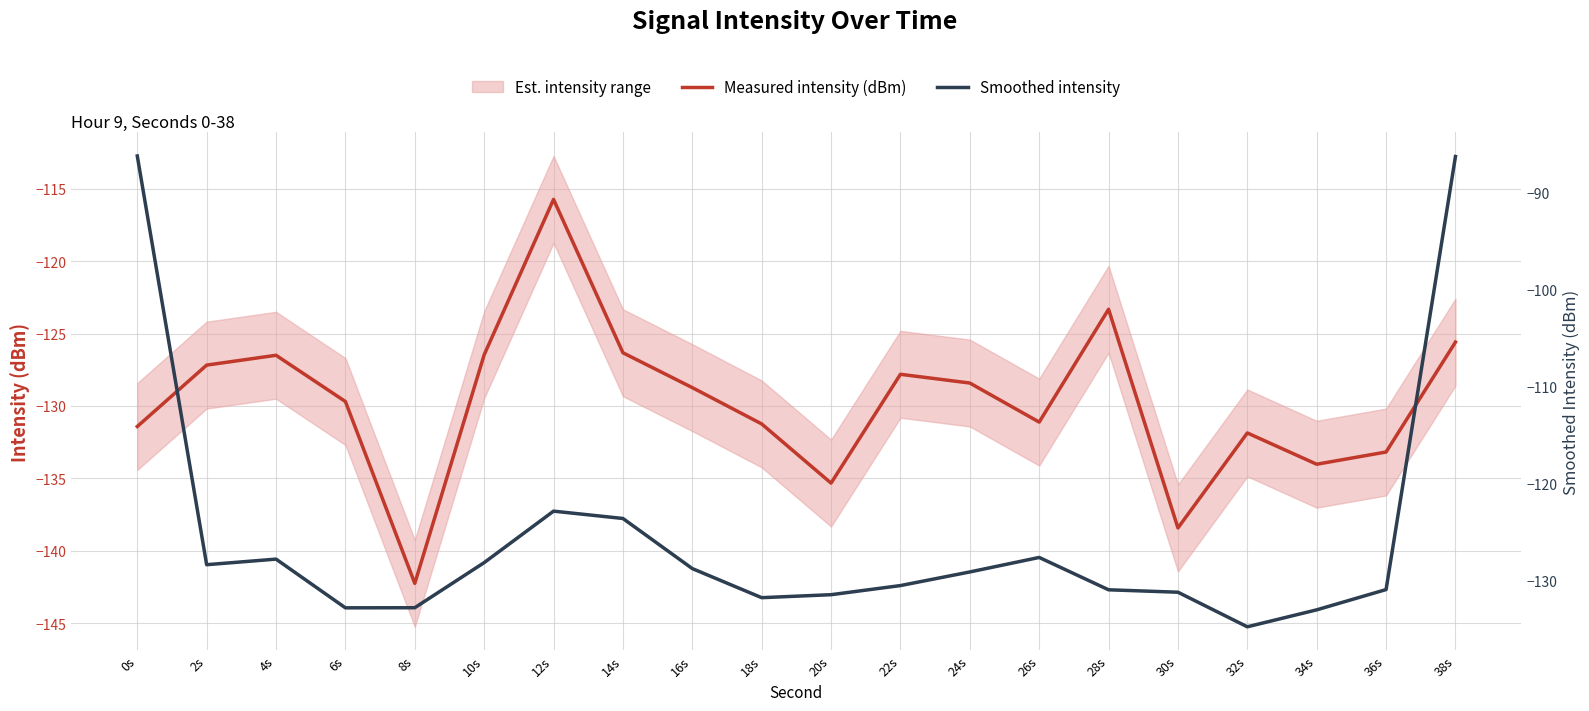

Which series has the largest total across all categories?

Smoothed intensity